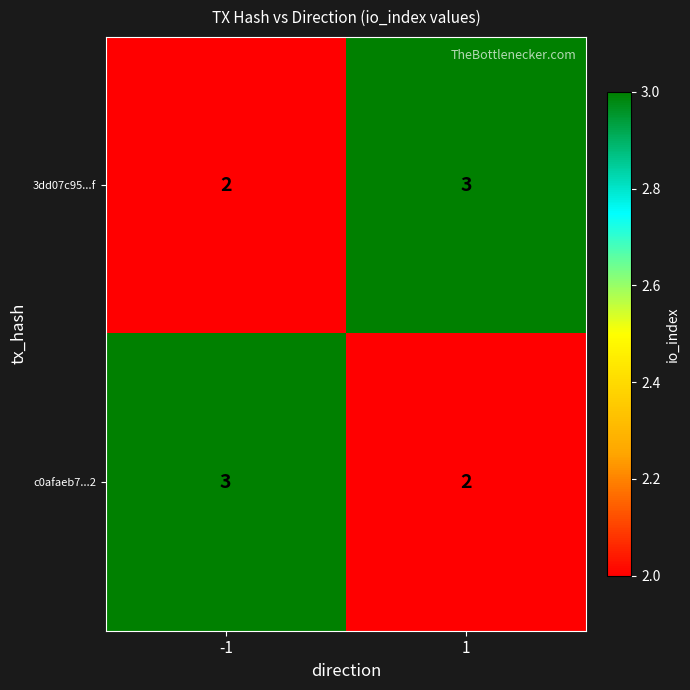

Reading left to right, list all the values displayed in this chart.

3dd07c95...f: 2	3
c0afaeb7...2: 3	2